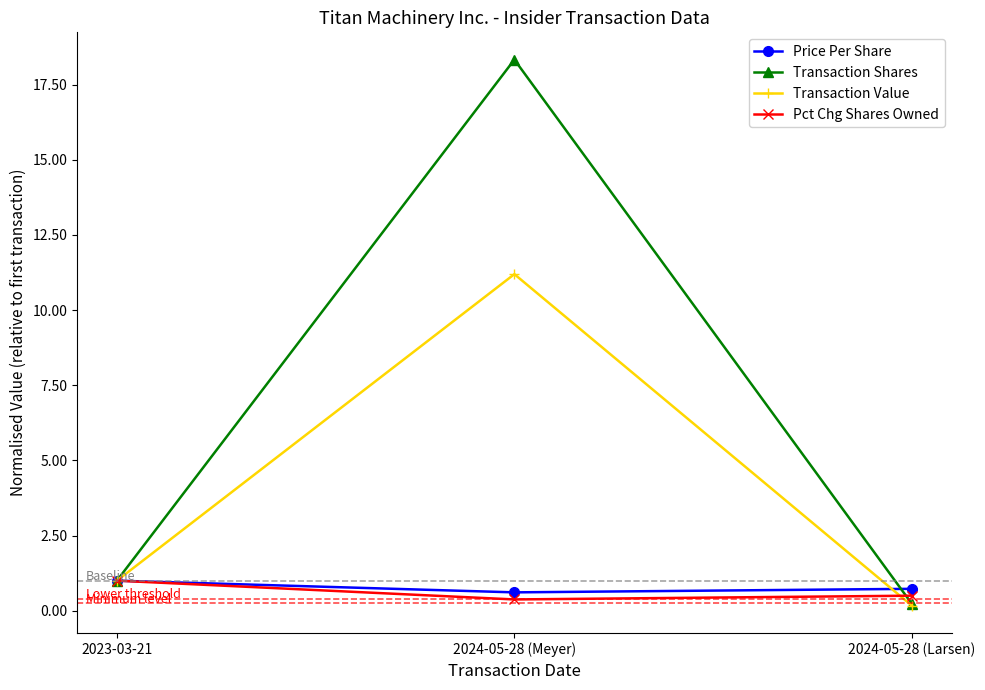

Which series has the largest range (max minus min)?

Transaction Shares